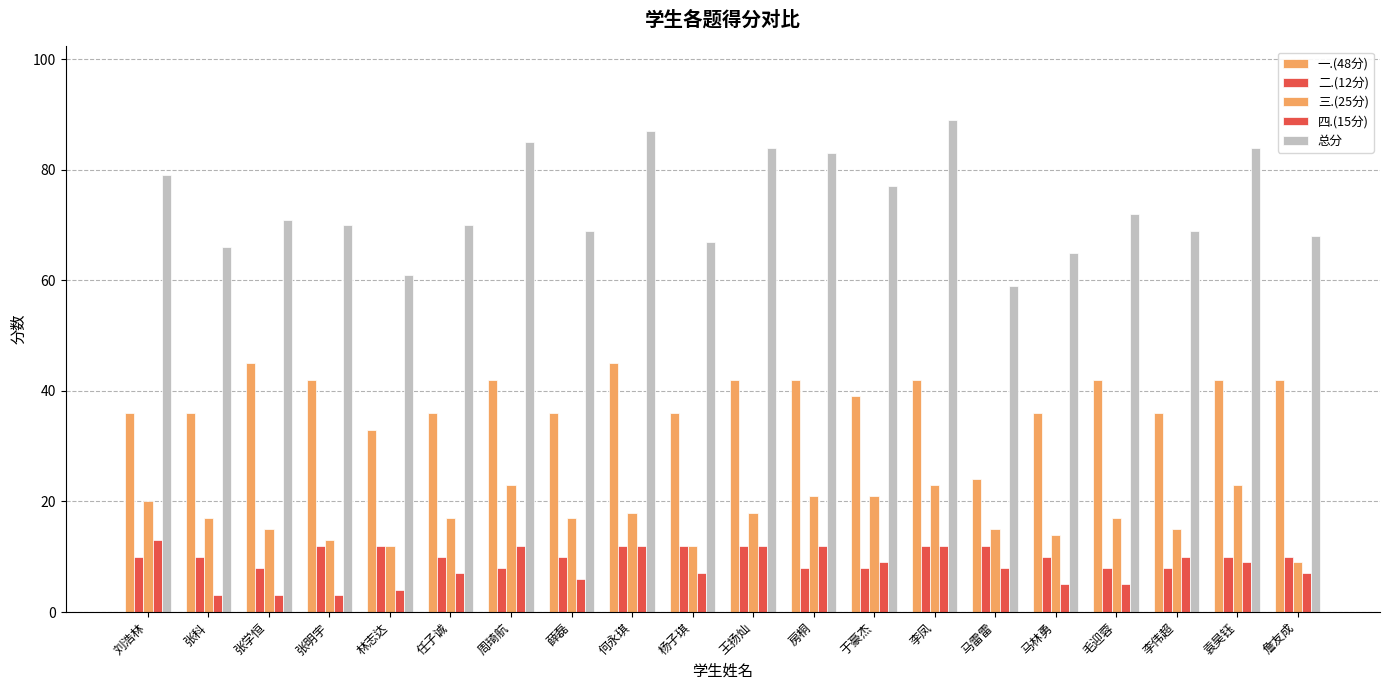

How many categories are shown in the chart?

20